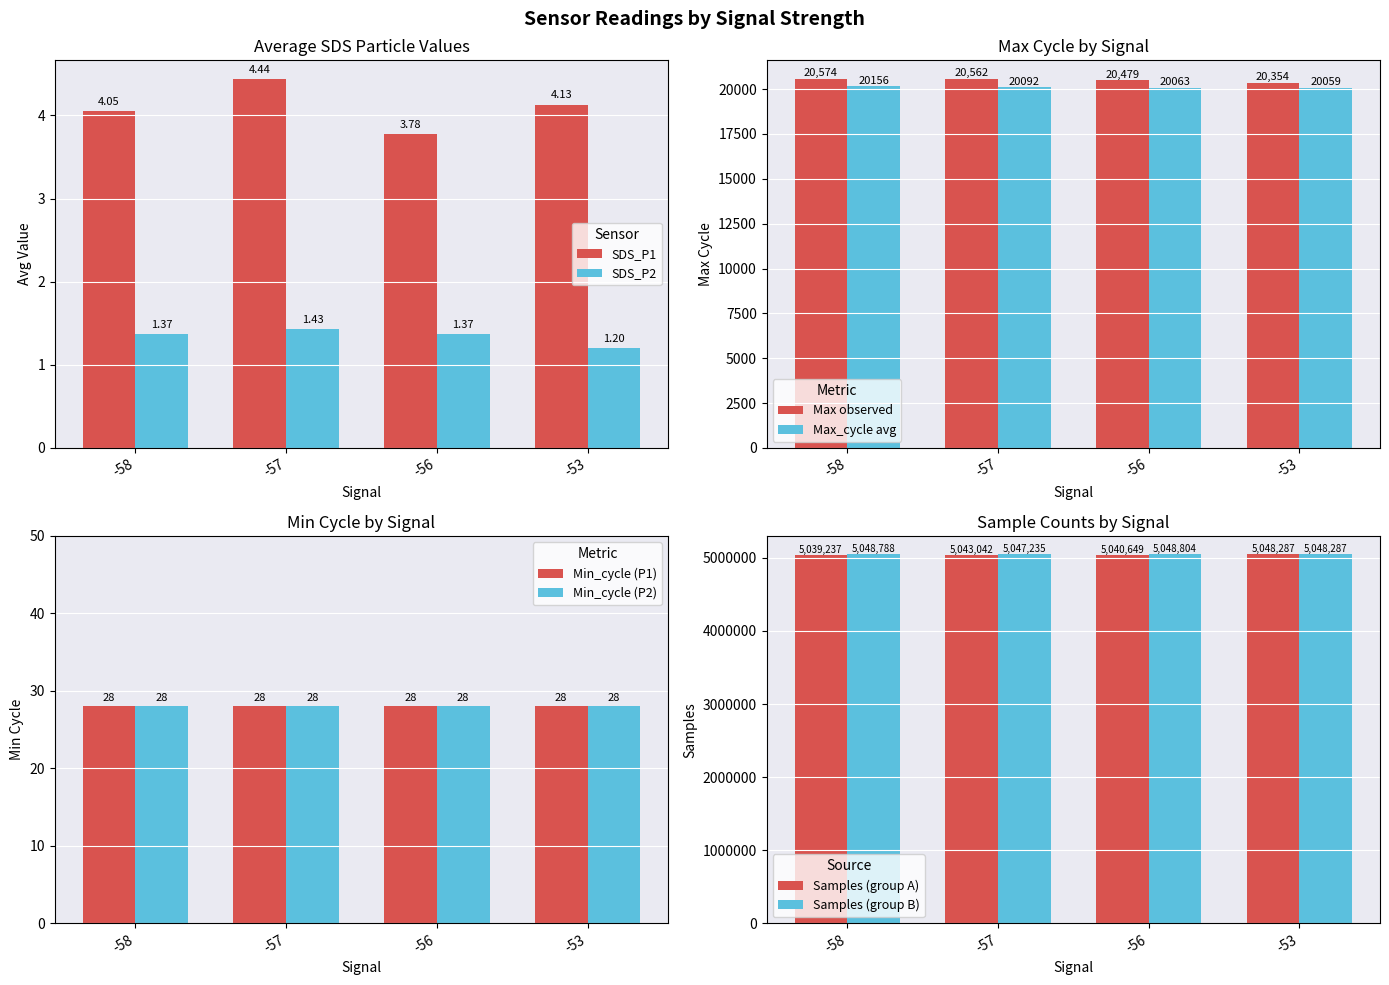

Is the value of SDS_P1 at -53 greater than the value of SDS_P2 at -57?

Yes